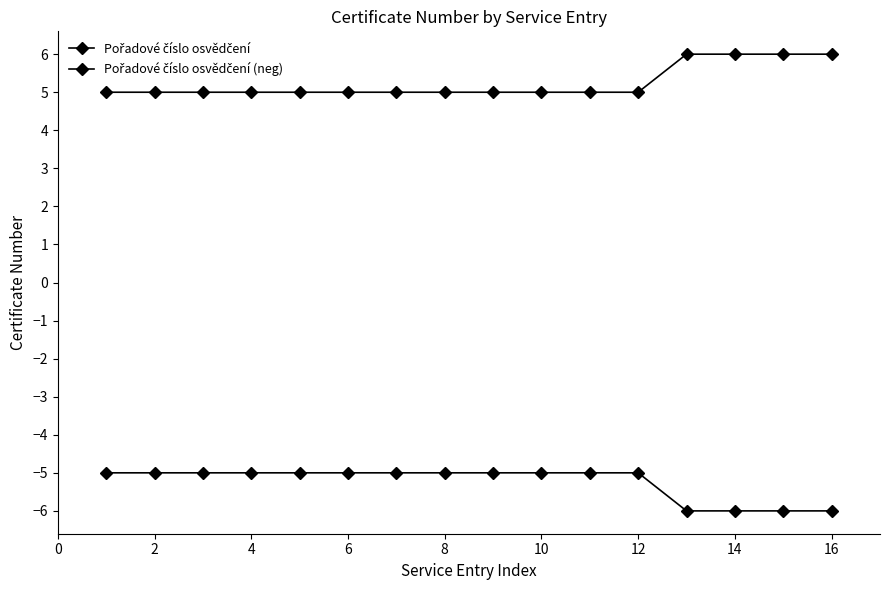

How many categories are shown in the chart?

16